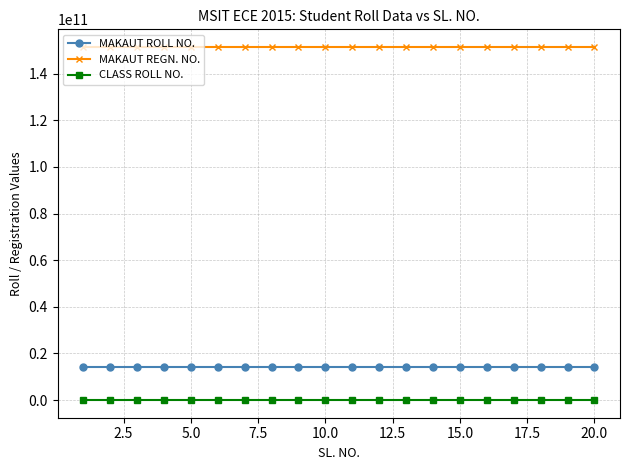

Is this an area chart (filled region under the line)?

No